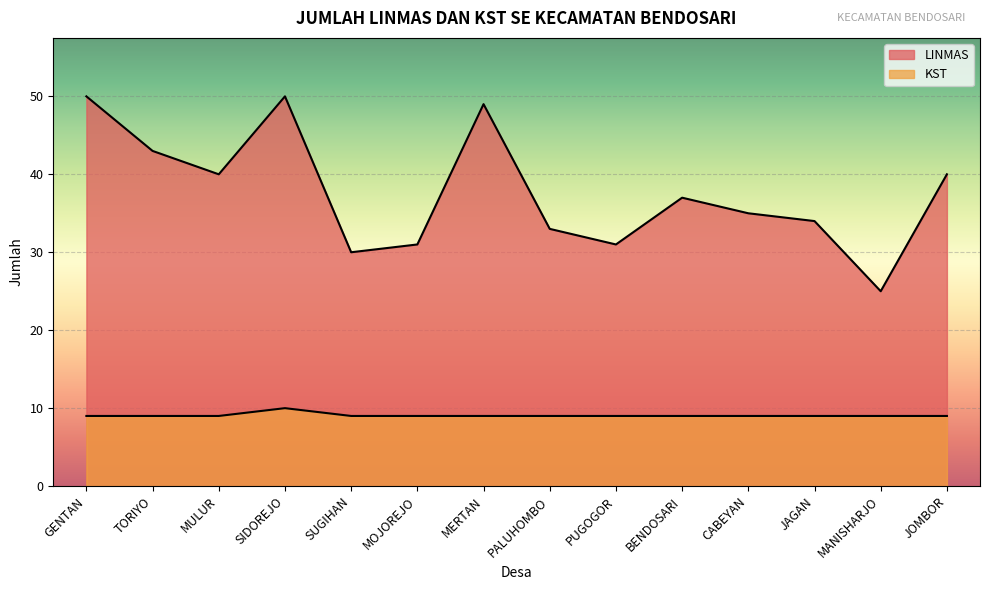

Rank the series at TORIYO from highest to lowest value.

LINMAS, KST